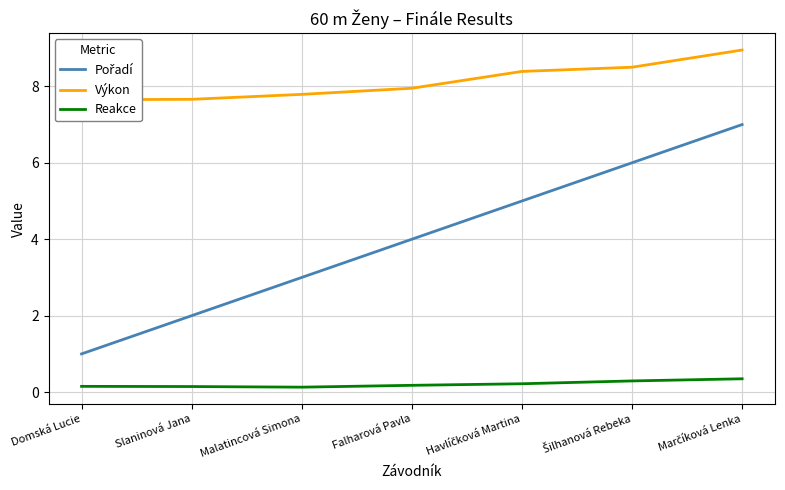

At which category is the sum across all series the highest?

Marčíková Lenka